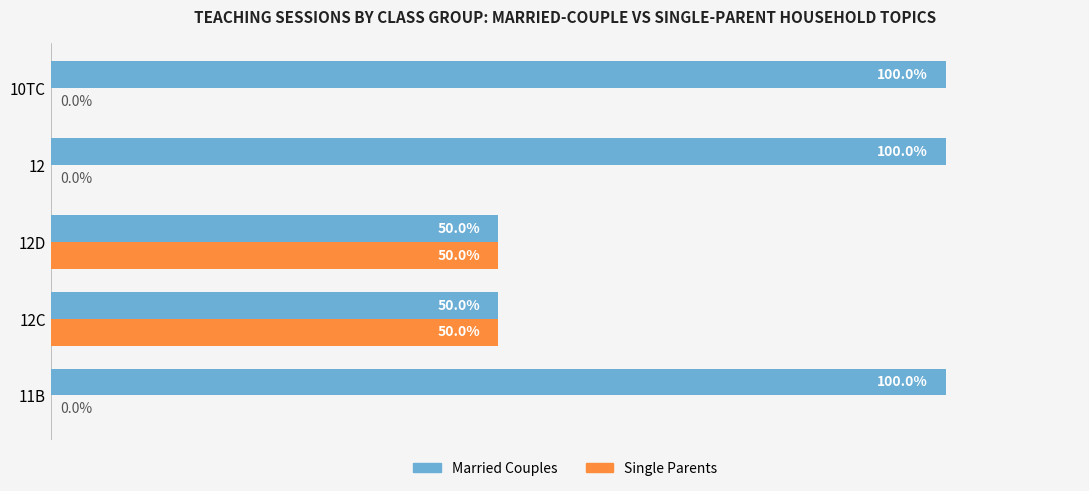

Is the value of Single Parents at 11B greater than the value of Married Couples at 10TC?

No